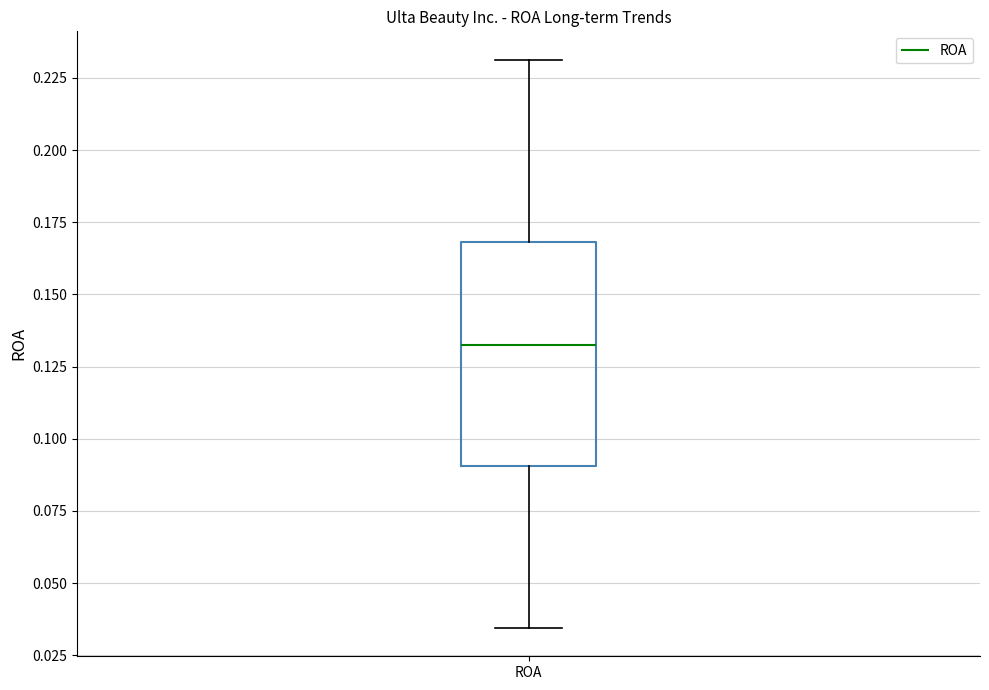

Read this box plot against the y-axis: the position of the median line, the range covered by the box, and the ends of both whiskers. The values are not printed on the chart, so give them approximately, as read against the axis.

median 0.135, box 0.090 to 0.170, whiskers 0.035 to 0.230